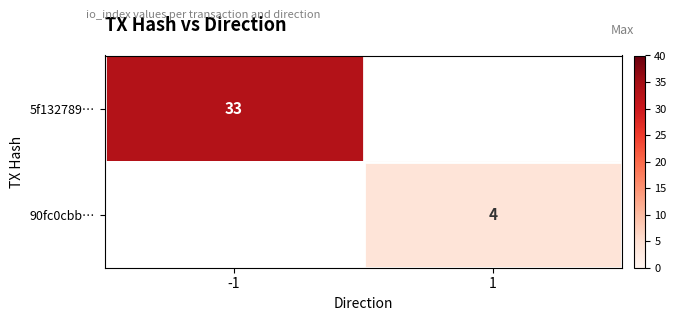

Is it true that 5f132789… equals 46 at -1?

False